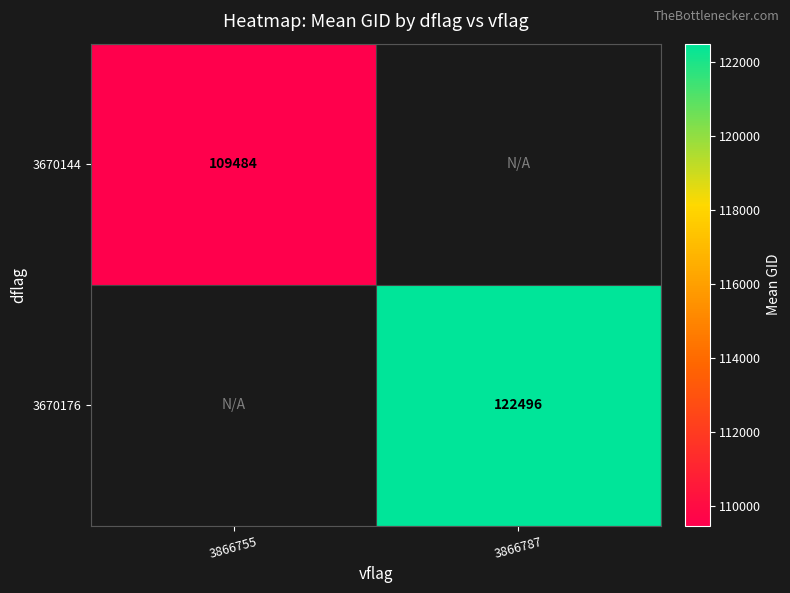

Is the value of 3670144 at 3866787 greater than the value of 3670176 at 3866755?

No